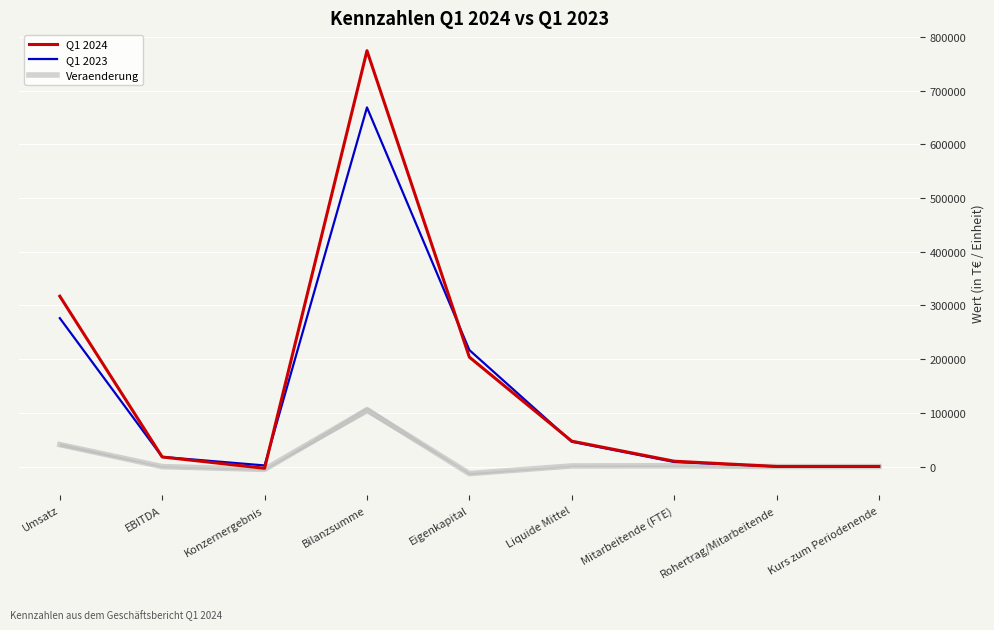

At which category does the chart reach its peak across all series?

Bilanzsumme